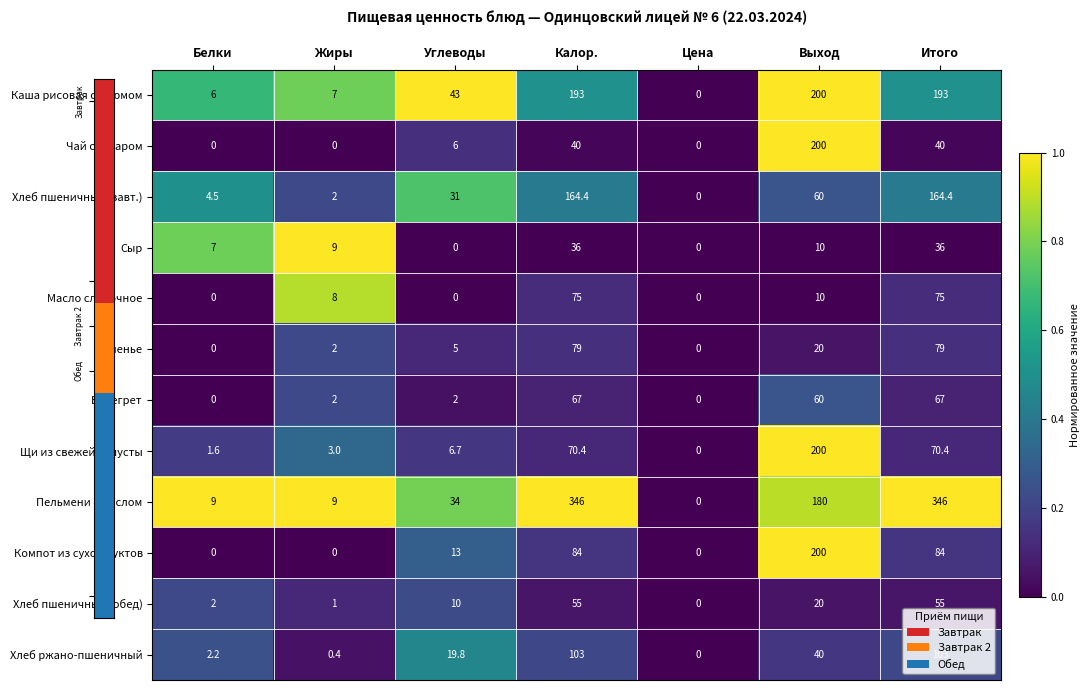

Where is Винегрет nearest to the value 33?

Выход